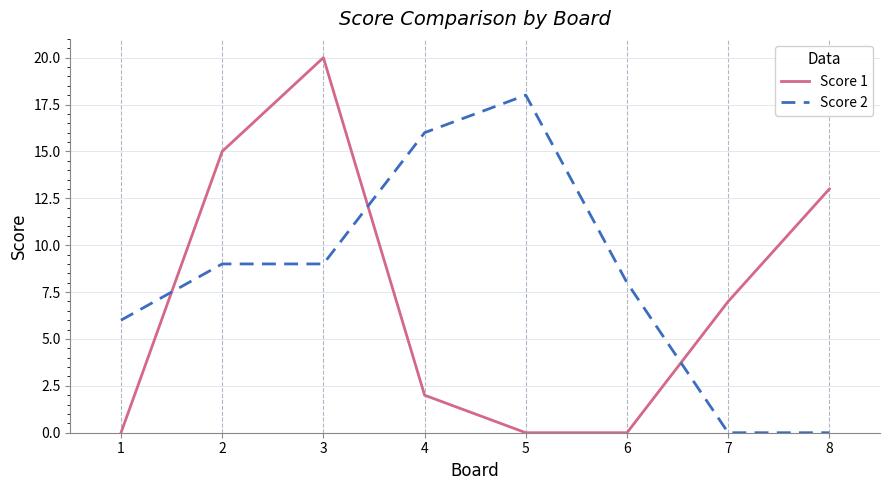

What is the average value of the Score 1 series?

7